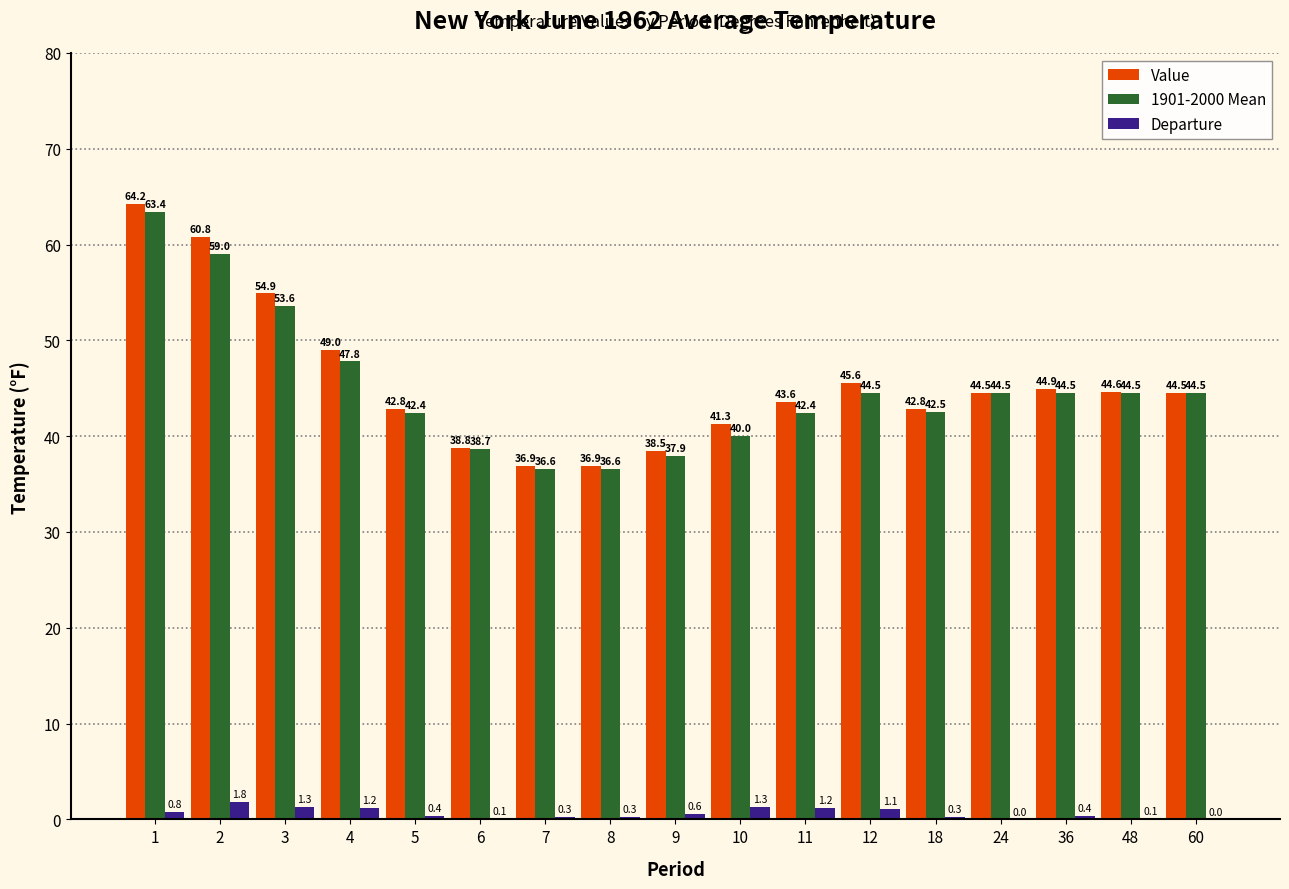

Which series has the largest total across all categories?

Value